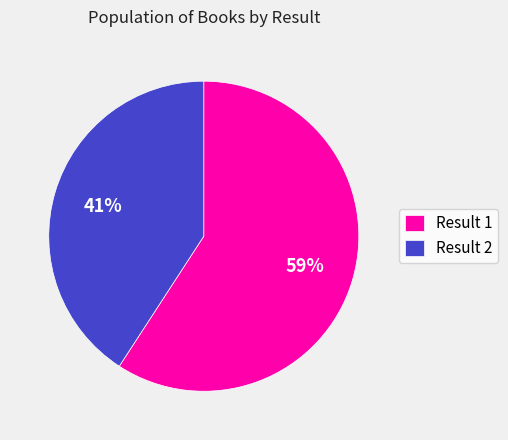

To the nearest percent, what percentage of the pie is Result 2?

41%